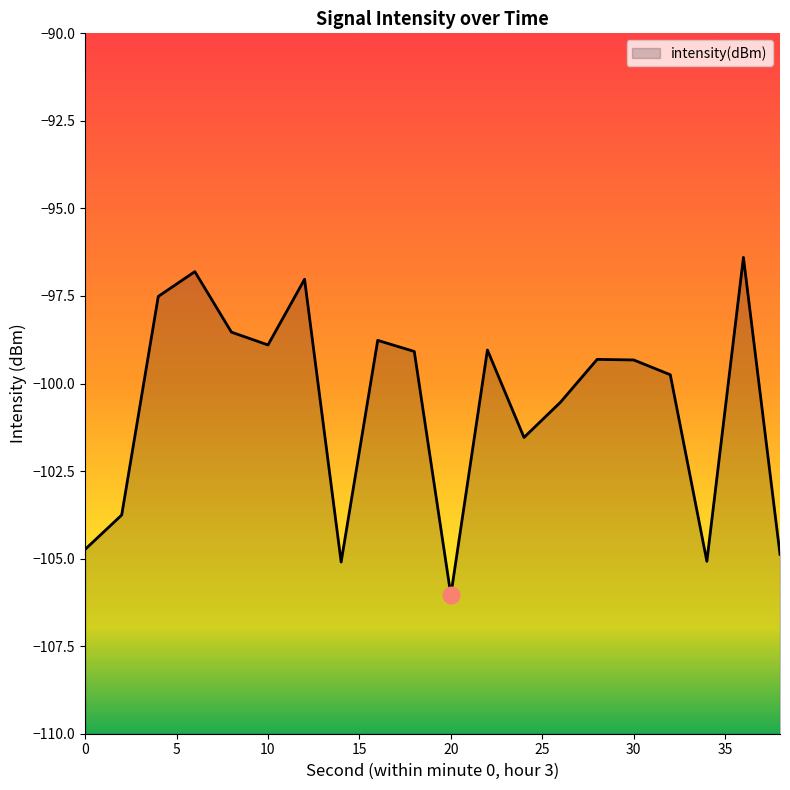

How many points are lower than both their immediate neighbors (excluding endpoints)?

5